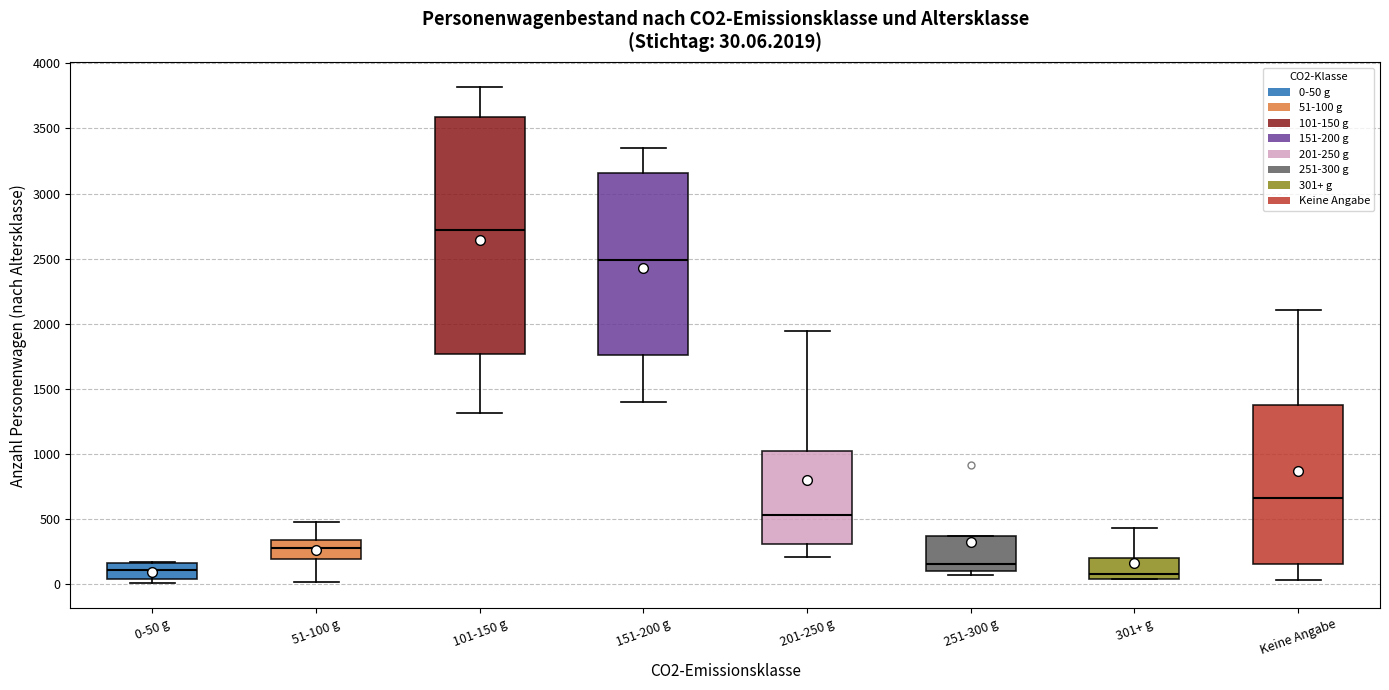

Which box is the tallest, from its lower edge to its upper edge?

101-150 g